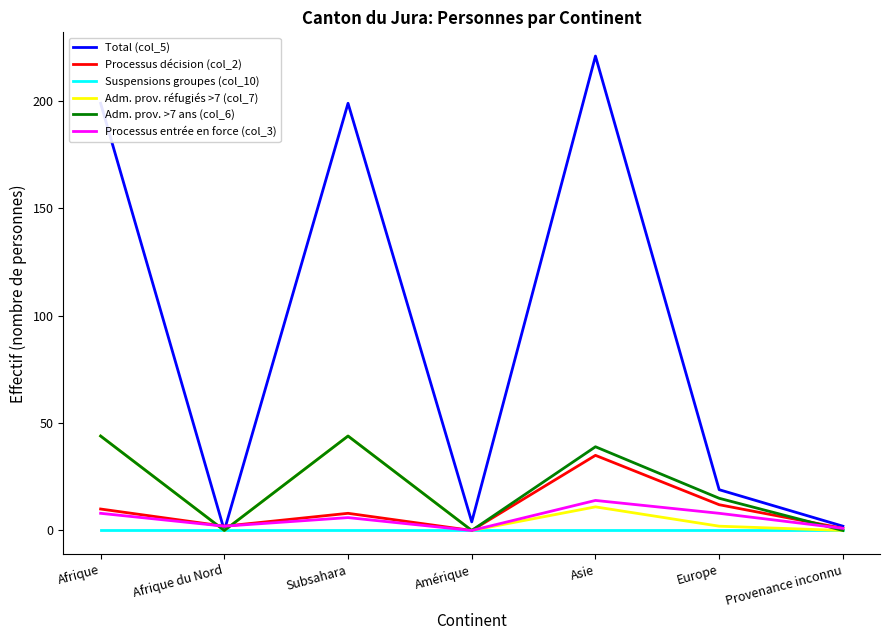

True or false: Adm. prov. >7 ans (col_6) has a value of 79 at Afrique.

False